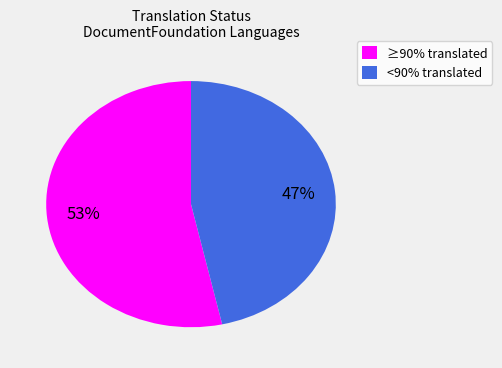

Is it true that <90% translated is 47% of the pie?

True